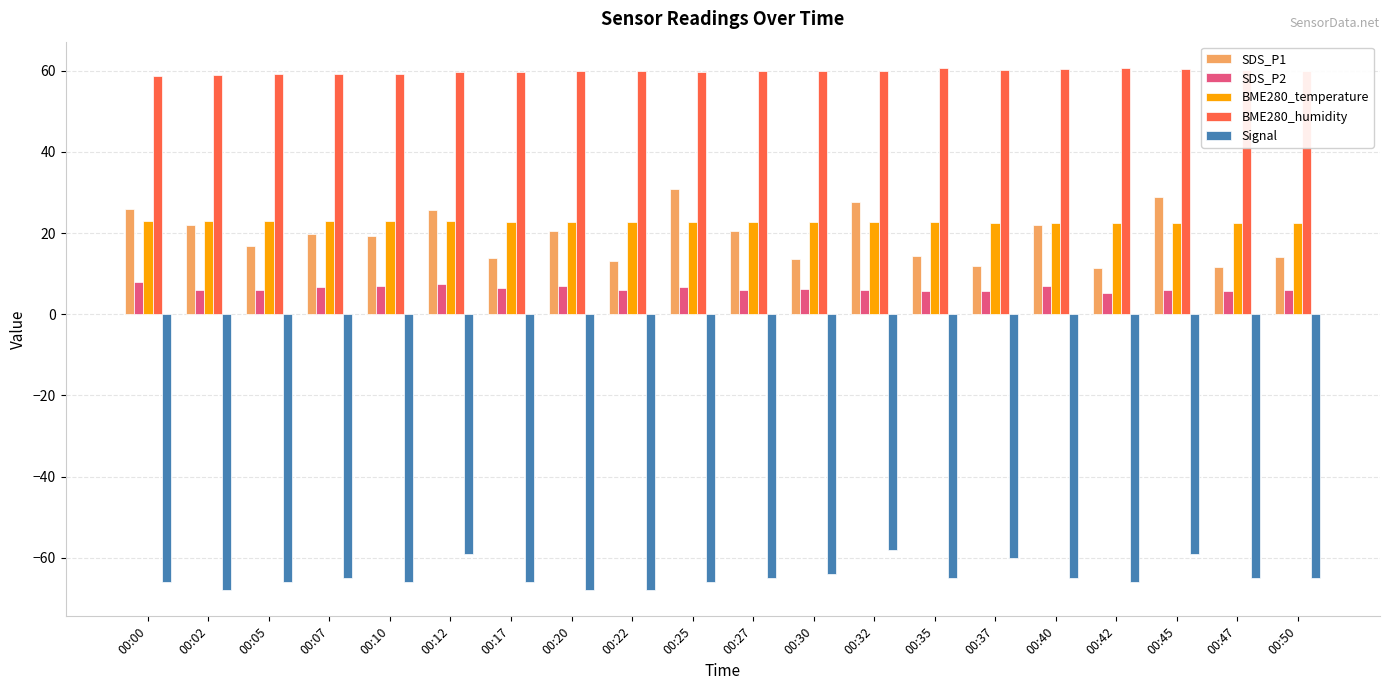

What is the difference between the maximum and minimum values in the SDS_P2 series?

2.8